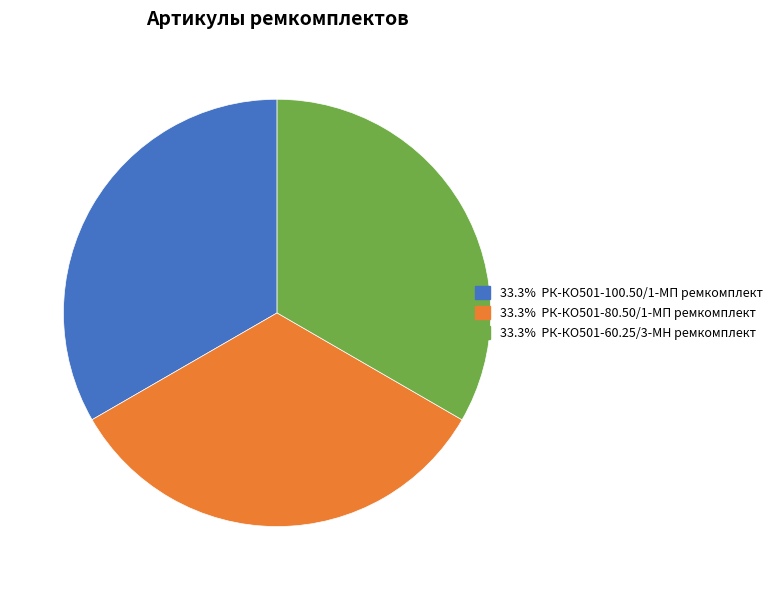

How many segments does this pie chart have?

3